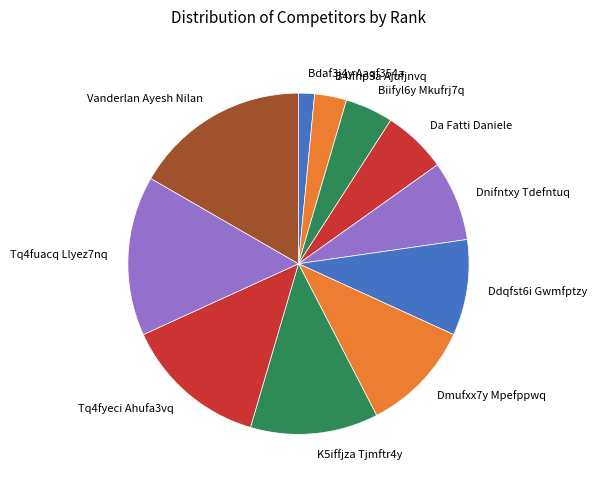

The Tq4fyeci Ahufa3vq slice represents 14% of the pie. True or false?

True